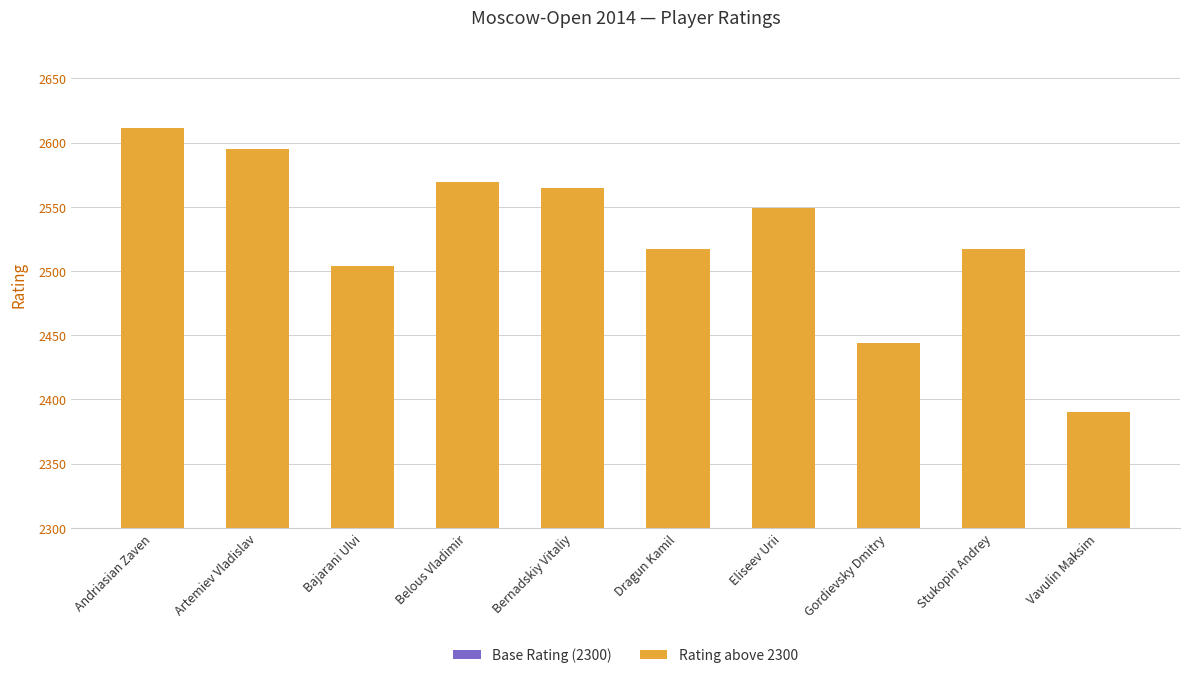

What is the spread (max minus min) of values at Dragun Kamil?

2083